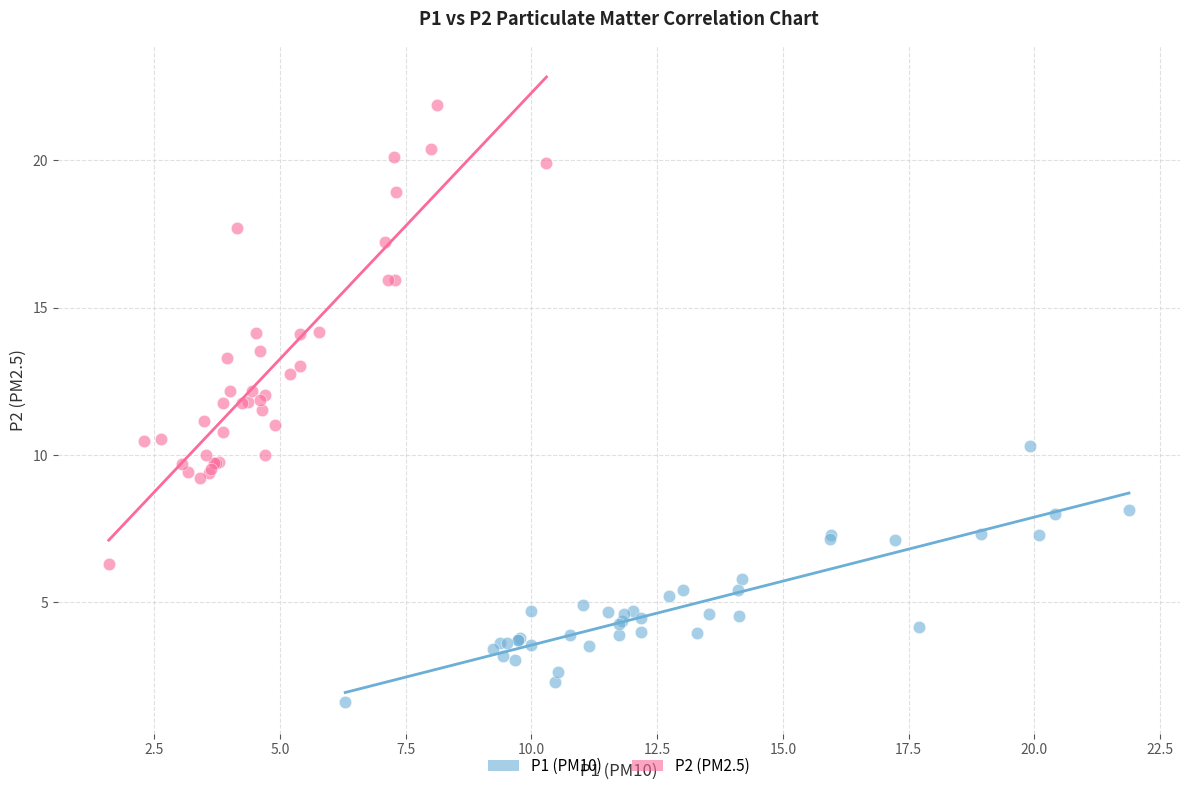

Which series reaches the minimum Y coordinate?

P1 (PM10)